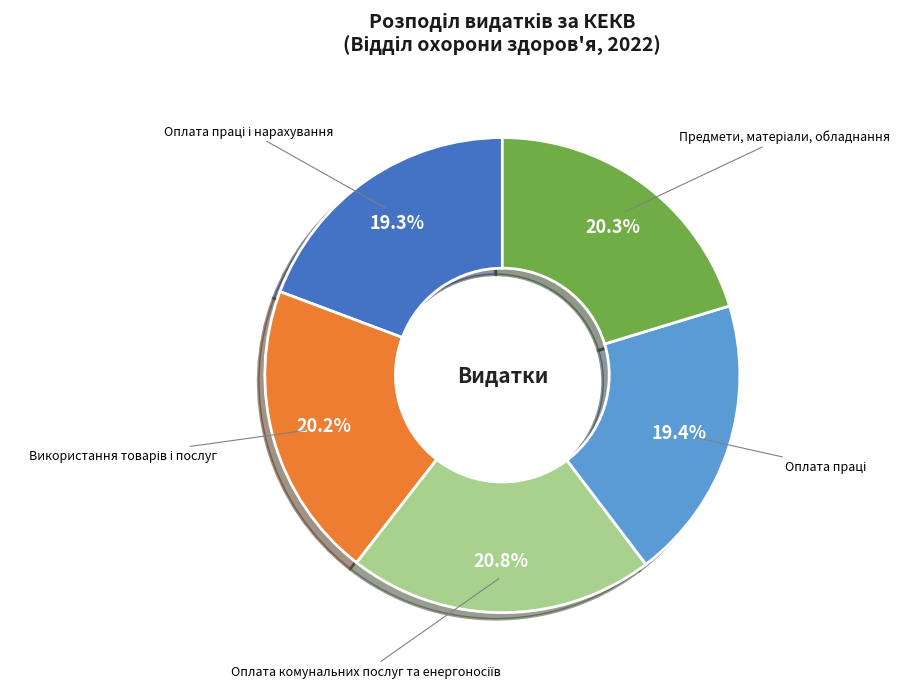

To the nearest percent, what is the difference between the largest and smallest slice percentages?

2%